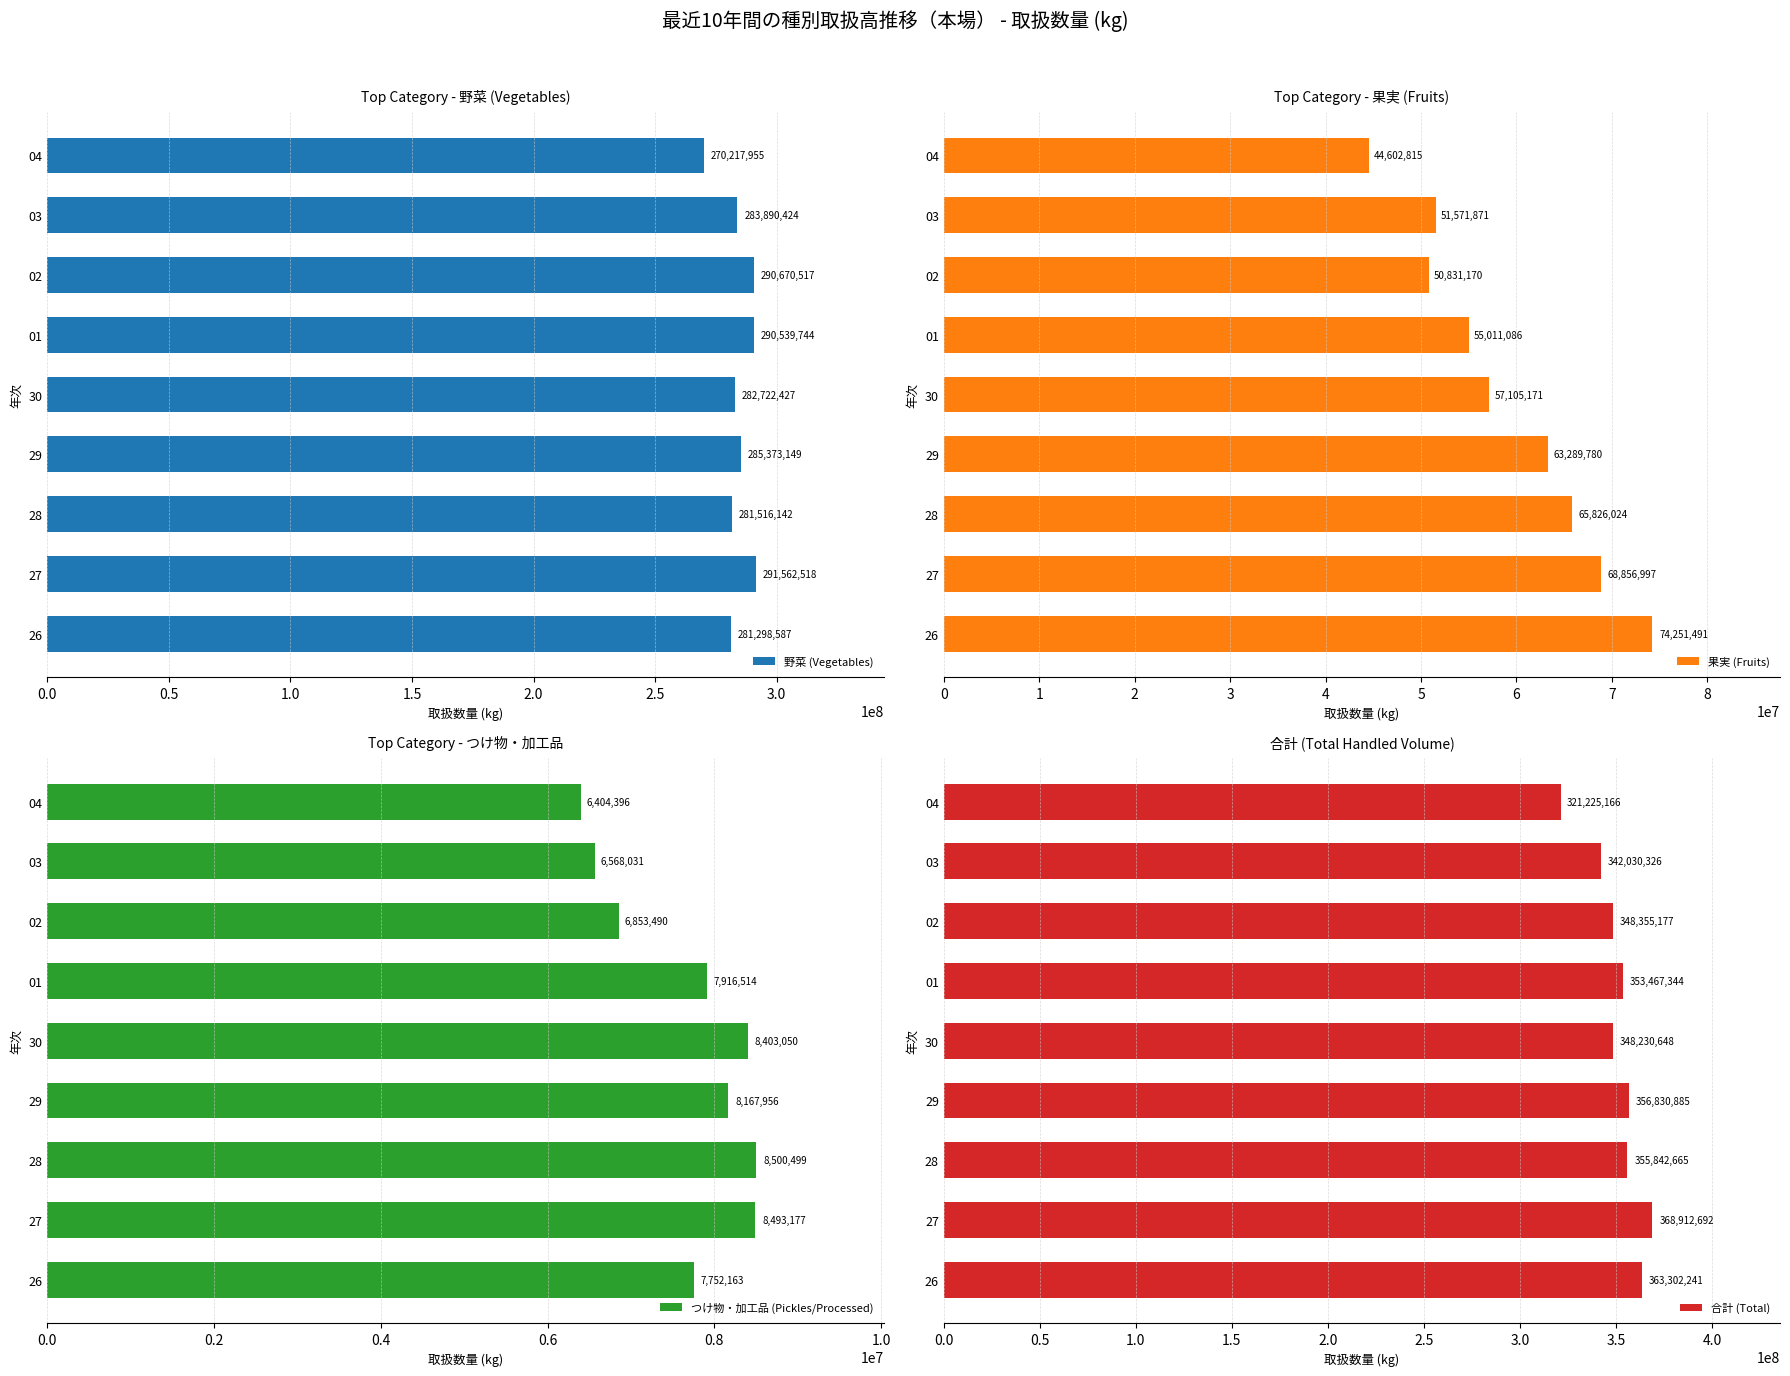

Reading left to right, list all the values displayed in this chart.

野菜 (Vegetables): 281298587	291562518	281516142	285373149	282722427	290539744	290670517	283890424	270217955
果実 (Fruits): 74251491	68856997	65826024	63289780	57105171	55011086	50831170	51571871	44602815
つけ物・加工品 (Pickles/Processed): 7752163	8493177	8500499	8167956	8403050	7916514	6853490	6568031	6404396
合計 (Total): 363302241	368912692	355842665	356830885	348230648	353467344	348355177	342030326	321225166